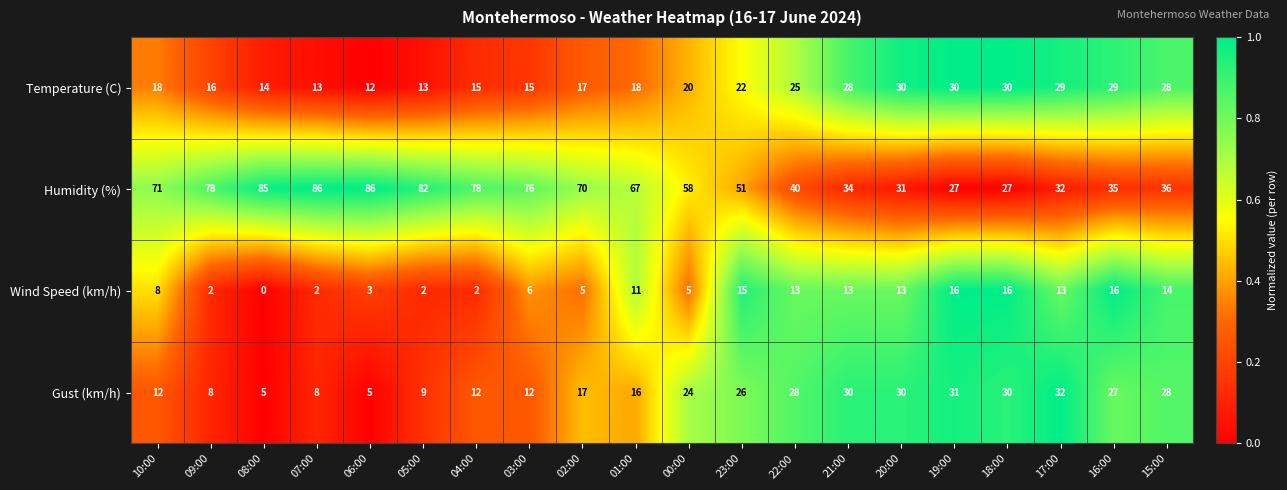

What is the total value across all series at 01:00?

112